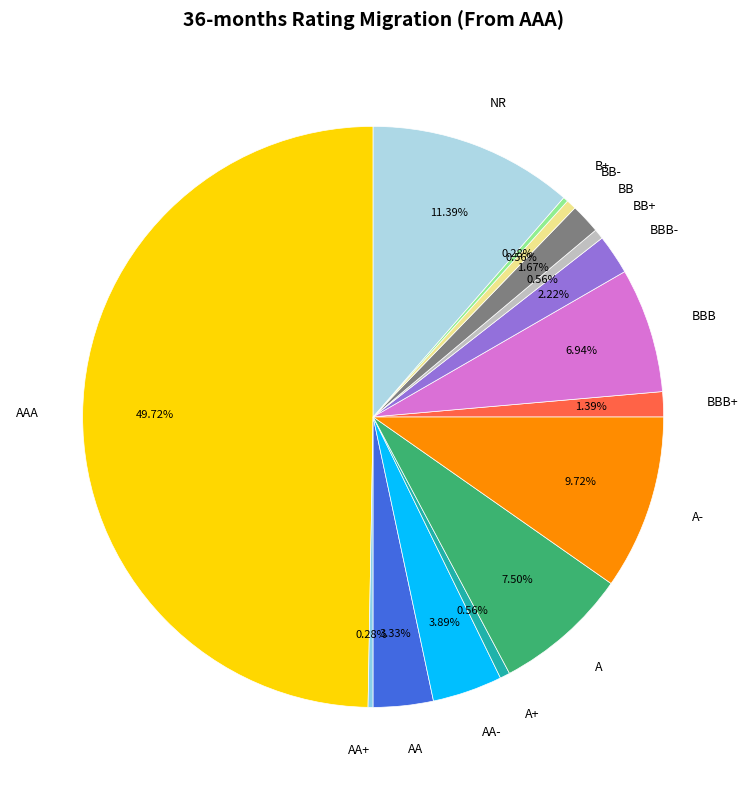

What is the largest slice in the pie chart?

AAA